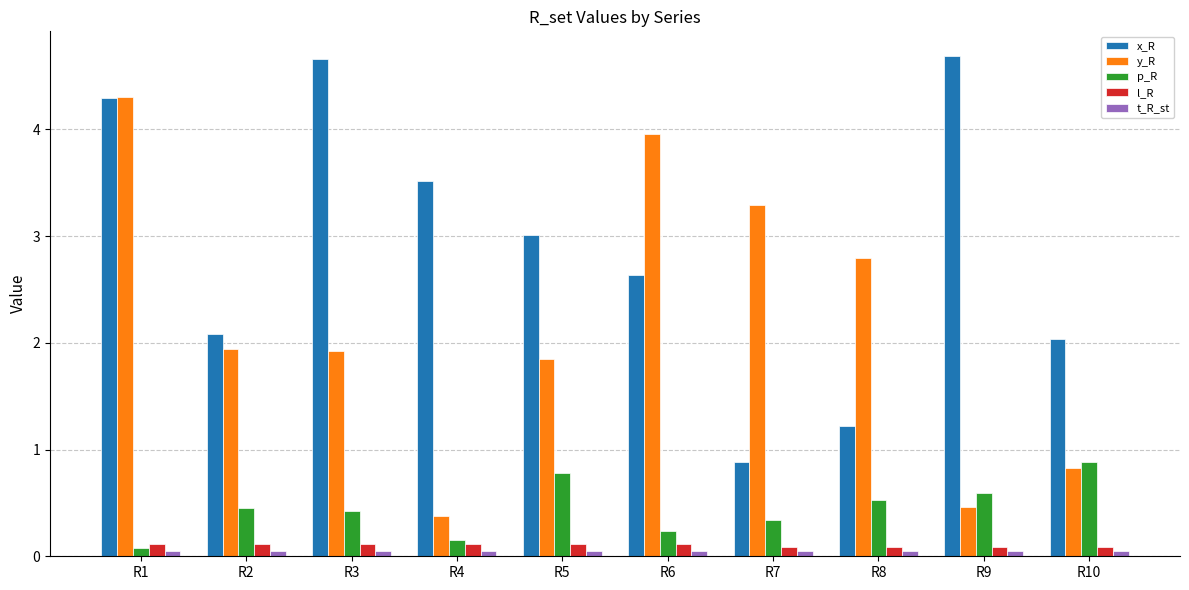

What are all the series names shown in the legend?

x_R, y_R, p_R, l_R, t_R_st